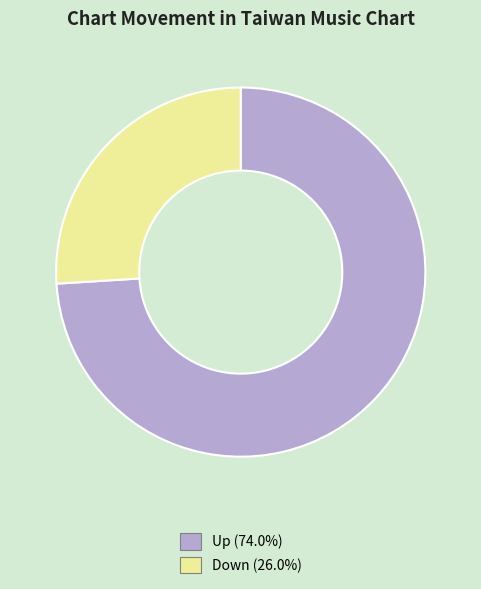

Which slice is the smallest?

Down